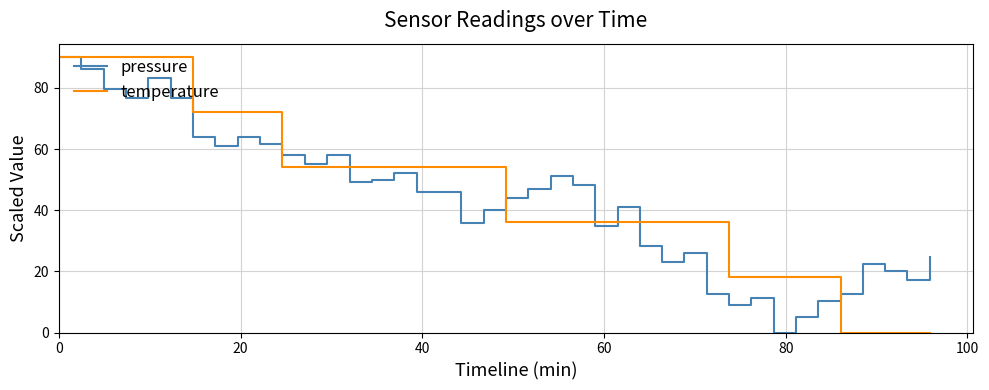

What is the maximum value for pressure?

90.0